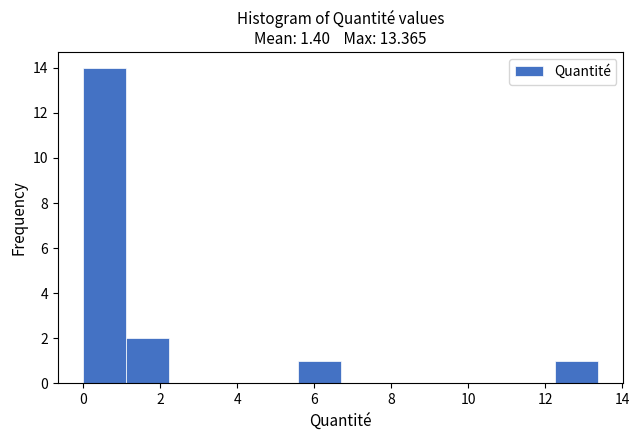

Over which range of the x-axis is the bar tallest?

0.0 to 1.2